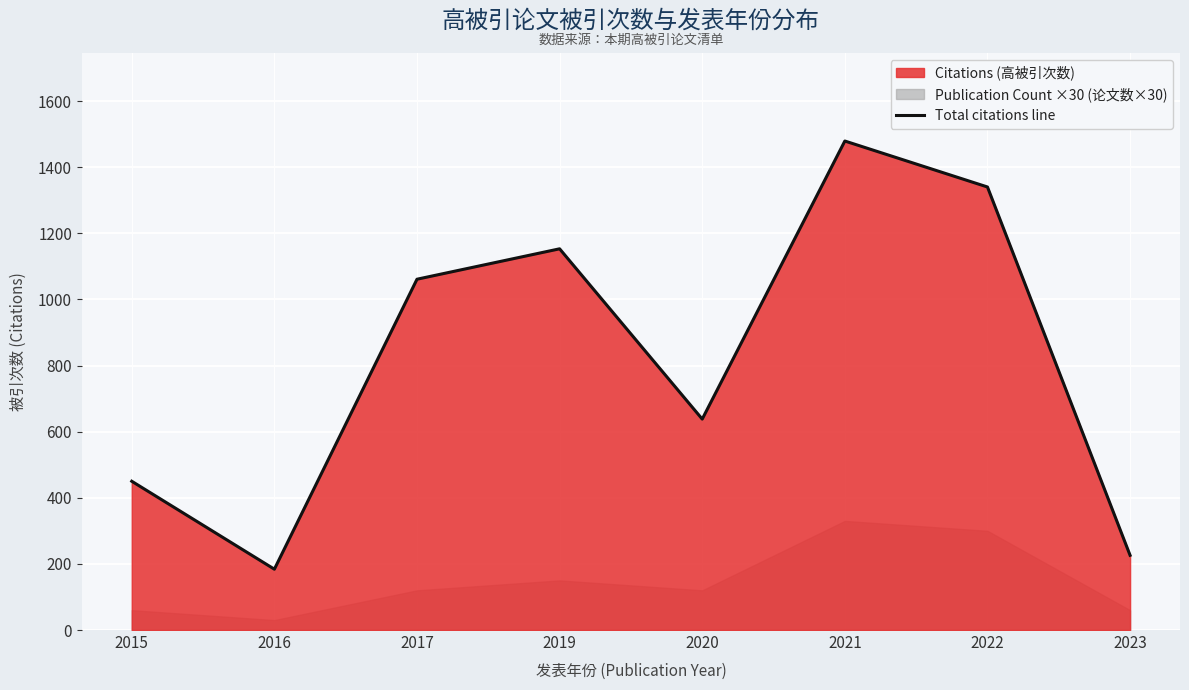

Is it true that the value at 2022 is 1340?

True